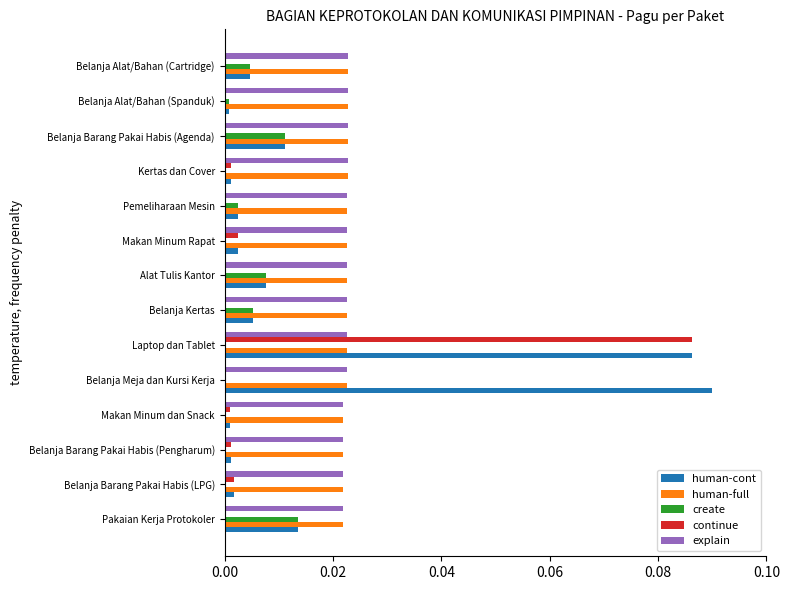

The human-full series shows 0.0 at Belanja Meja dan Kursi Kerja. True or false?

True